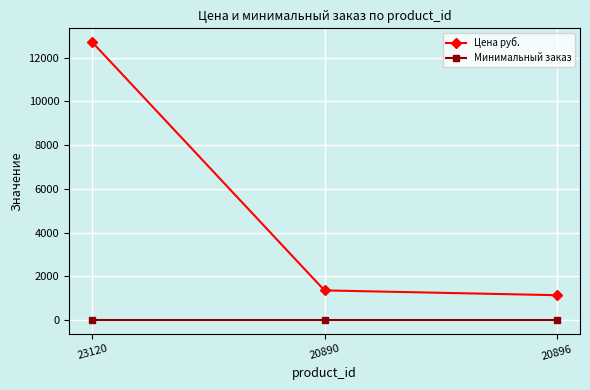

The value of Цена руб. at 20890 is 1361. True or false?

True